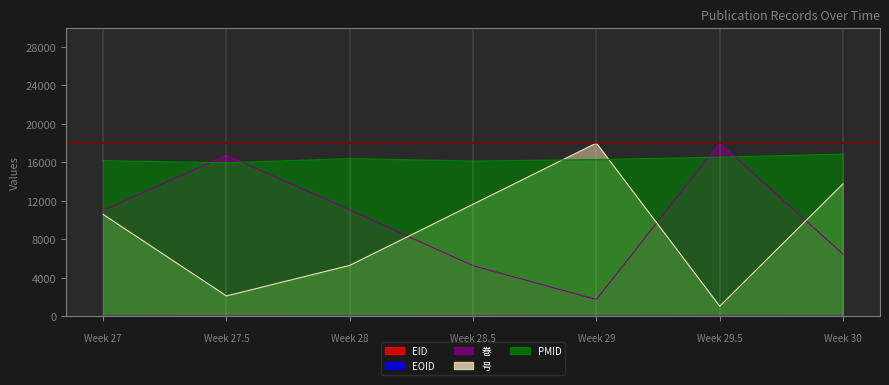

How many lines are shown in the chart?

5